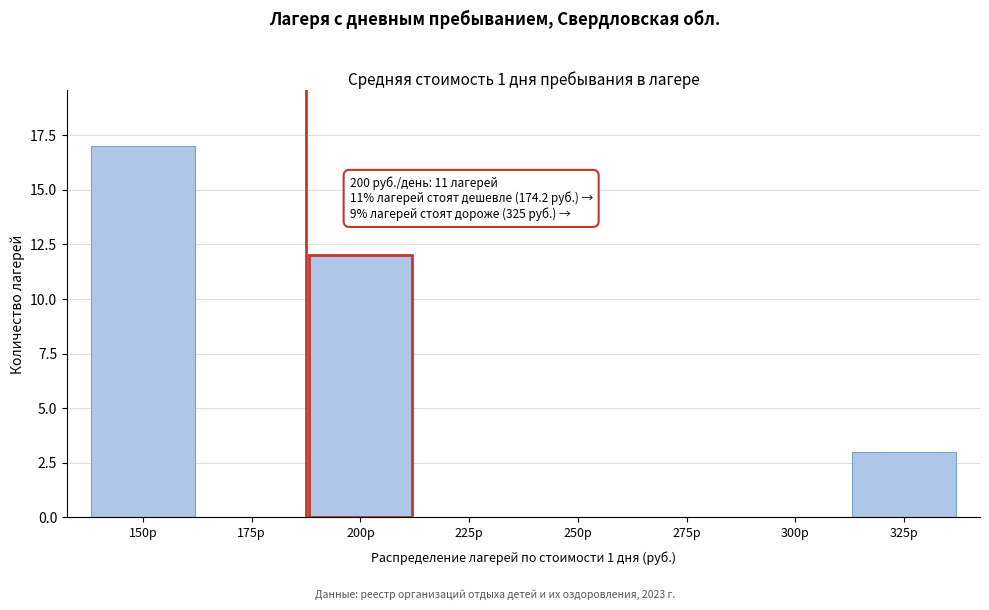

Reading left to right, transcribe all the data shown in this chart.

150р=17	175р=0	200р=12	225р=0	250р=0	275р=0	300р=0	325р=3